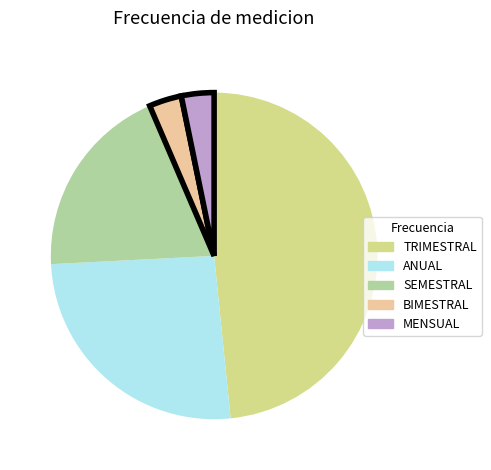

Which slice is the largest?

TRIMESTRAL